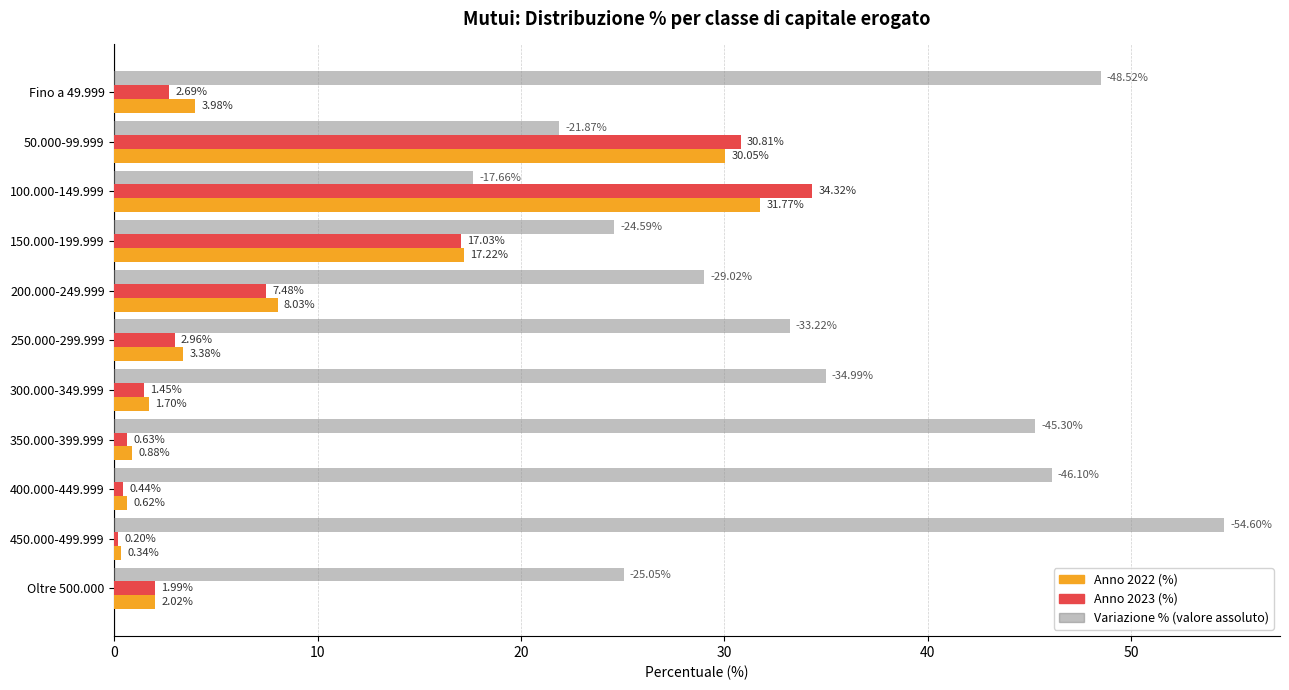

What is the total value across all series at 300.000-349.999?

38.1